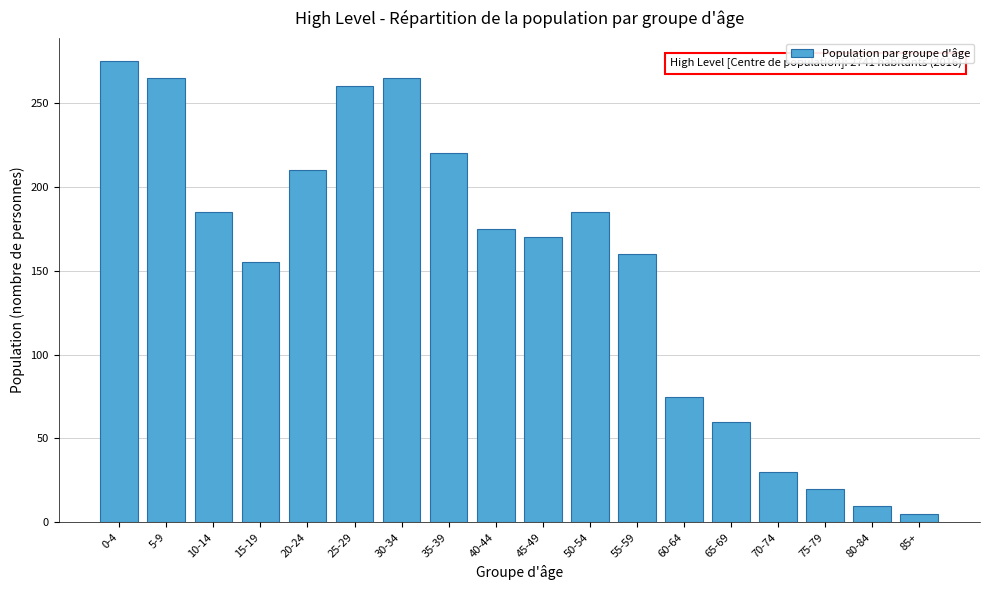

Reading left to right, list all the values displayed in this chart.

0-4=275	5-9=265	10-14=185	15-19=155	20-24=210	25-29=260	30-34=265	35-39=220	40-44=175	45-49=170	50-54=185	55-59=160	60-64=75	65-69=60	70-74=30	75-79=20	80-84=10	85+=5